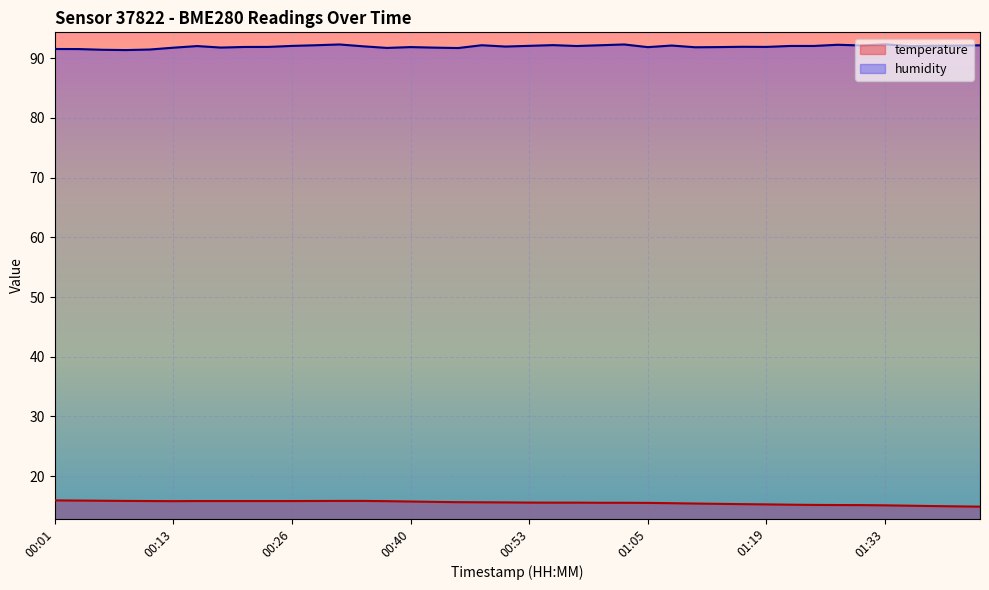

Where is temperature nearest to the value 15?

01:38